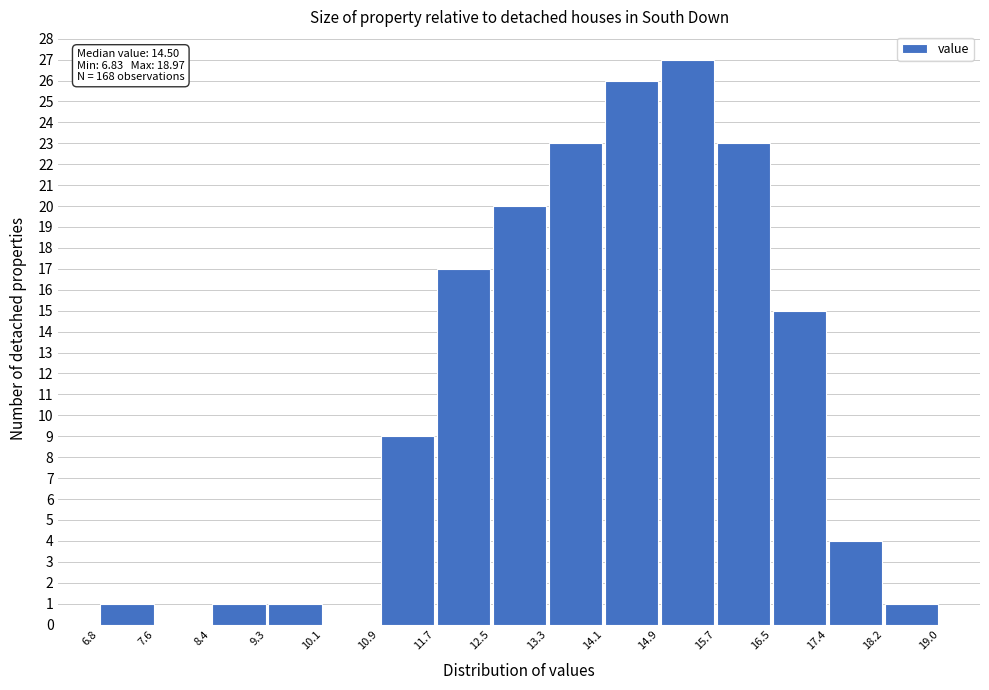

Which range on the x-axis has the tallest bar?

14.9 to 15.7